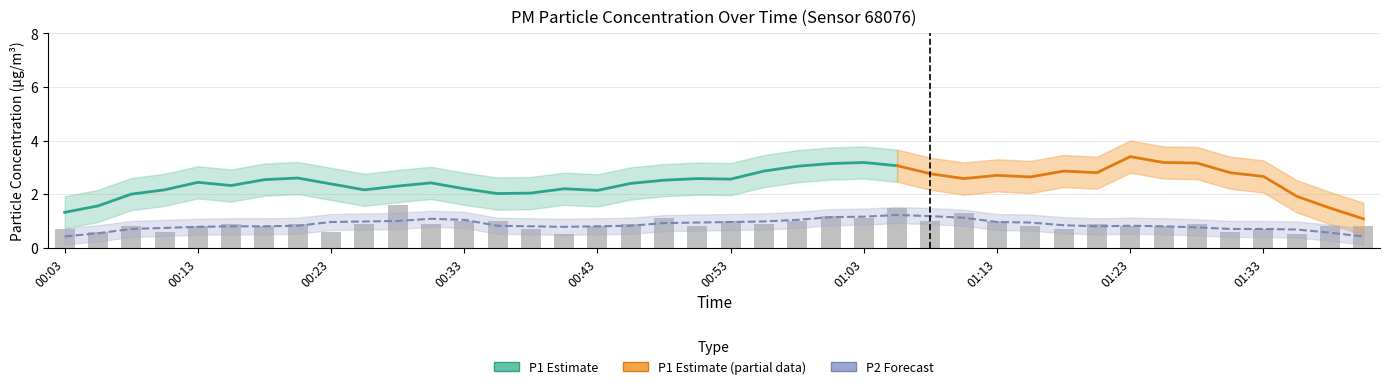

List the labels in order of value, smallest first.

00:40, 01:35, 00:05, 00:10, 00:23, 01:30, 00:03, 00:38, 01:18, 01:33, 00:08, 00:13, 00:18, 00:43, 00:50, 01:15, 01:23, 01:25, 01:38, 01:40, 00:15, 00:20, 00:25, 00:30, 00:45, 00:55, 01:20, 01:28, 00:33, 00:35, 00:53, 00:58, 01:08, 01:13, 00:48, 01:03, 01:00, 01:10, 01:05, 00:28